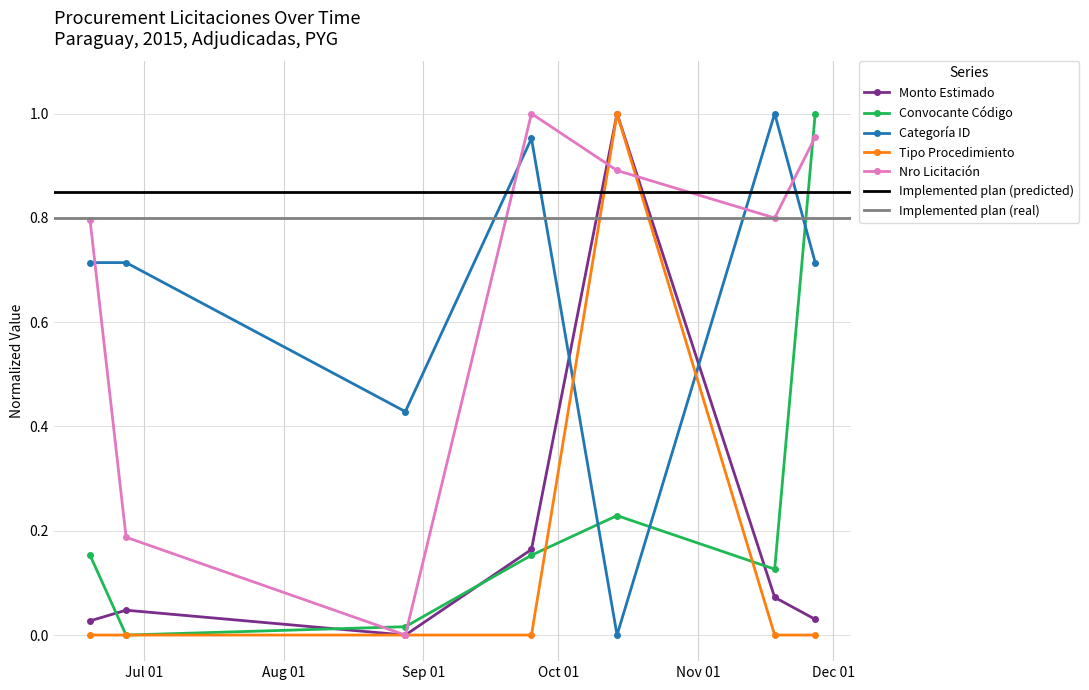

How many interior local peaks does the categoria_id series have?

2